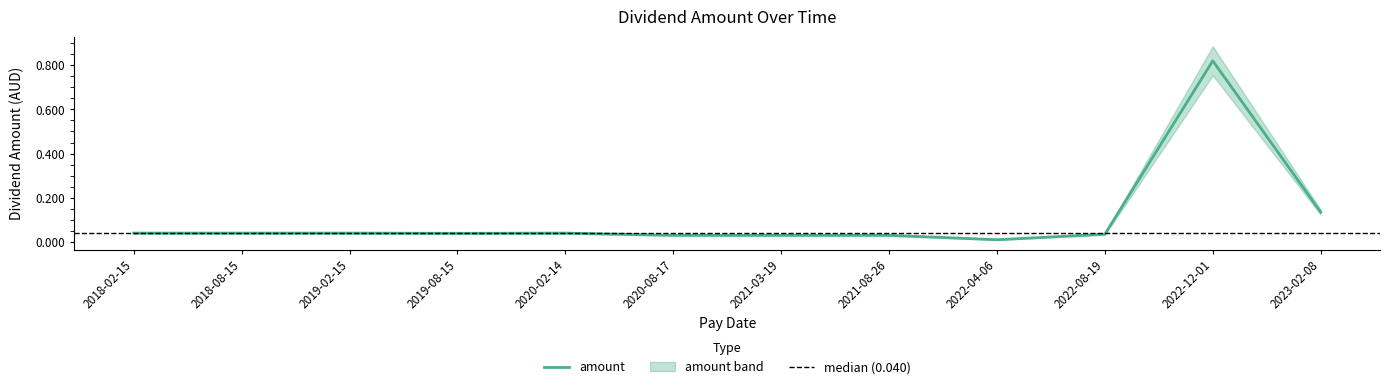

What is the difference between the maximum and minimum values?

0.8